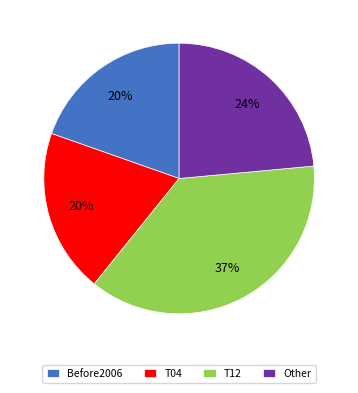

Is the sum of Other and T04 greater than half?

No